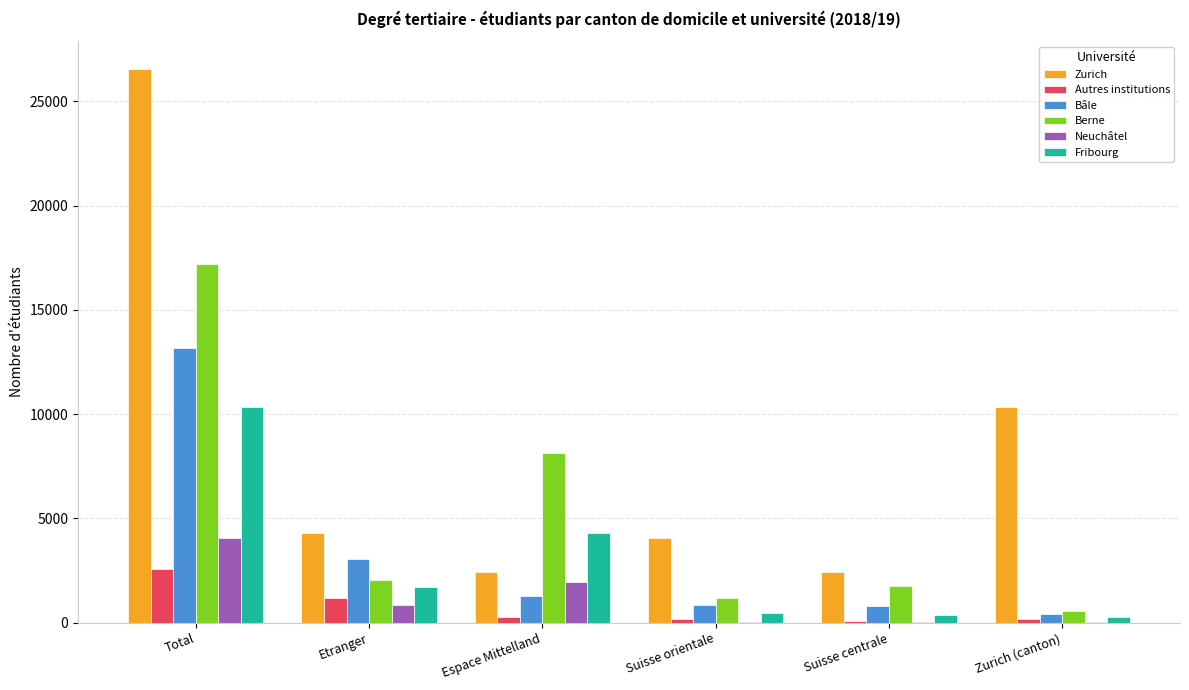

Which series changed the most between Total and Espace Mittelland?

Zurich